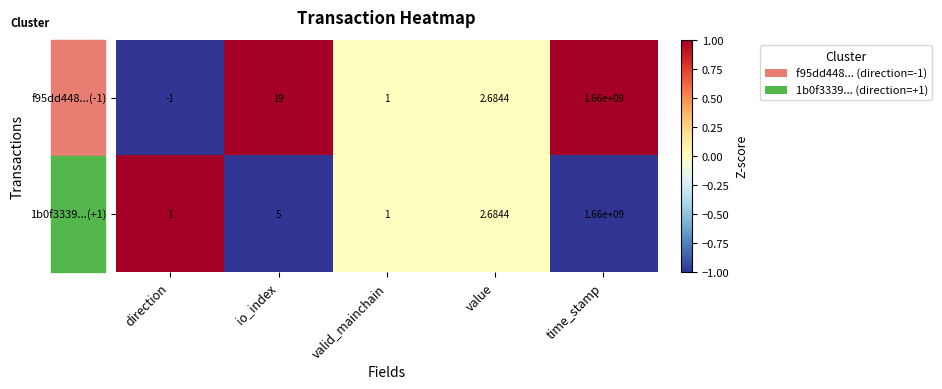

Where does the 1b0f3339...(+1) series first go above 2?

io_index